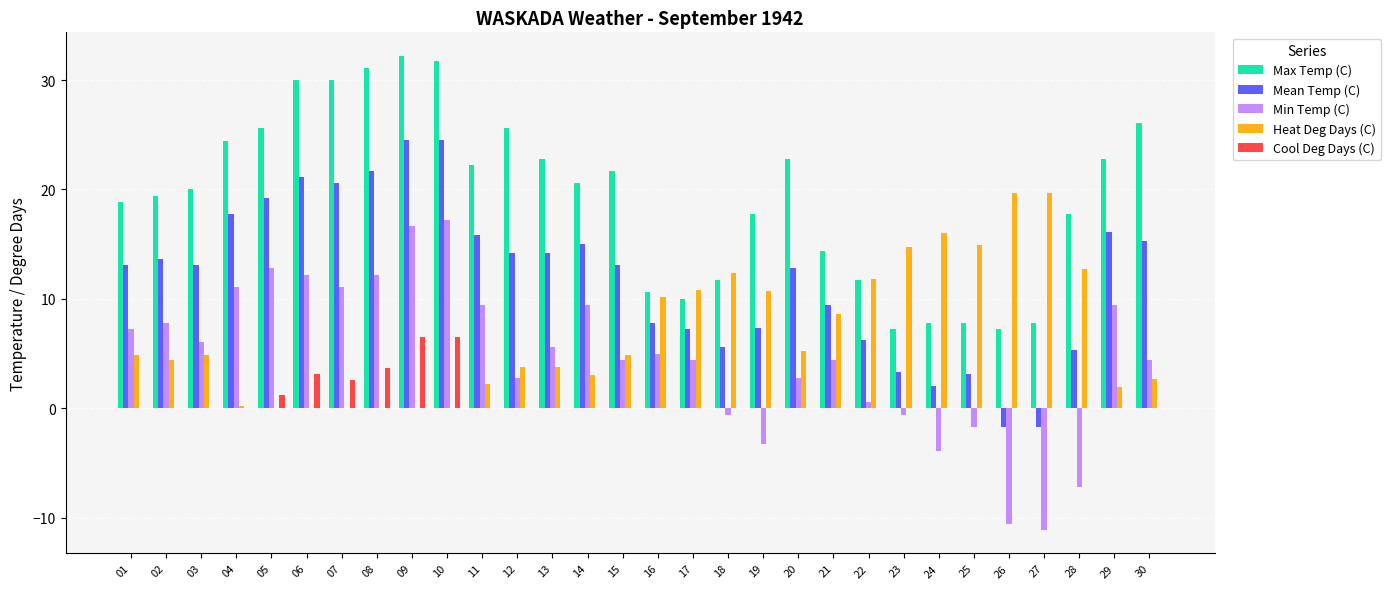

What is the average value of the Max Temp (C) series?

19.3